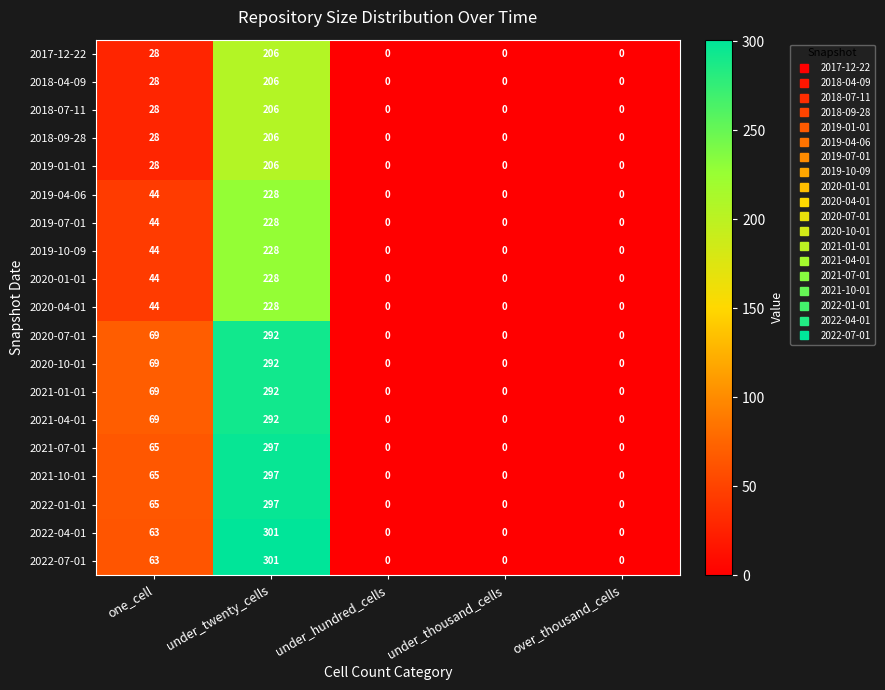

At which category is the sum across all series the highest?

under_twenty_cells